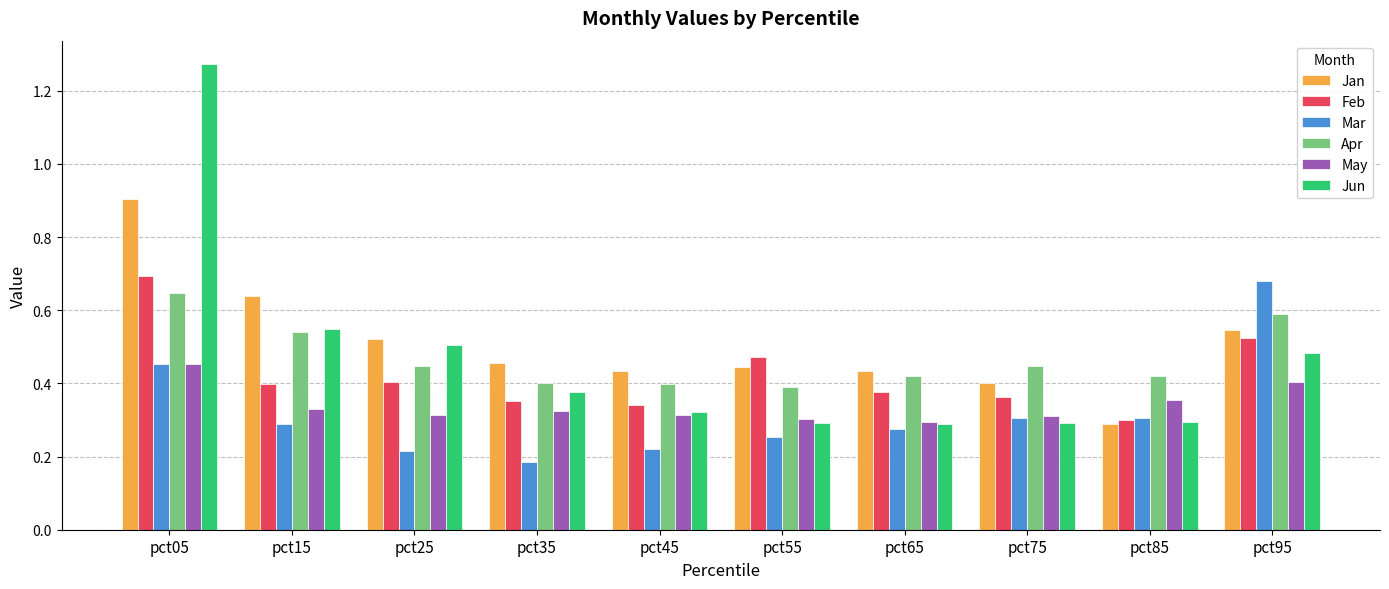

Rank the series at pct55 from lowest to highest value.

Mar, Jun, May, Apr, Jan, Feb